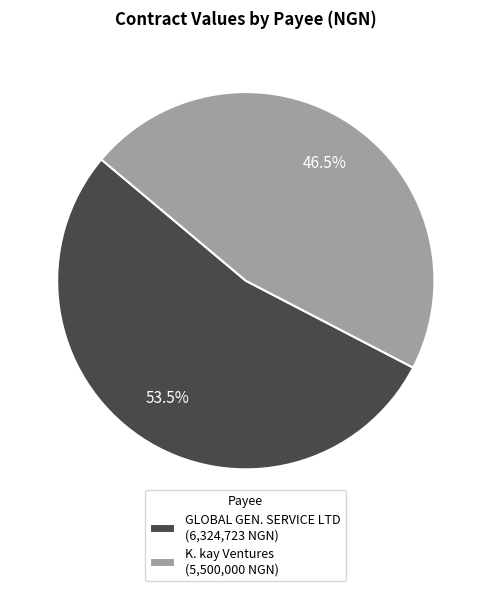

What is the ratio of the value at K. kay Ventures (5,500,000 NGN) to the value at GLOBAL GEN. SERVICE LTD (6,324,723 NGN)?

0.9